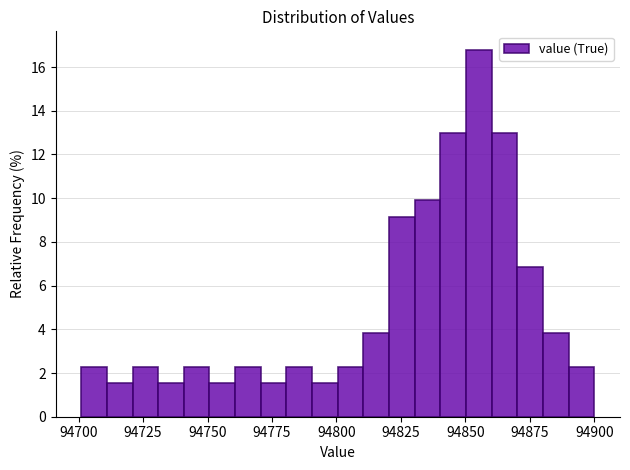

Around what value on the x-axis is the tallest bar? Give the approximate position of its centre, as read against the axis.

94855